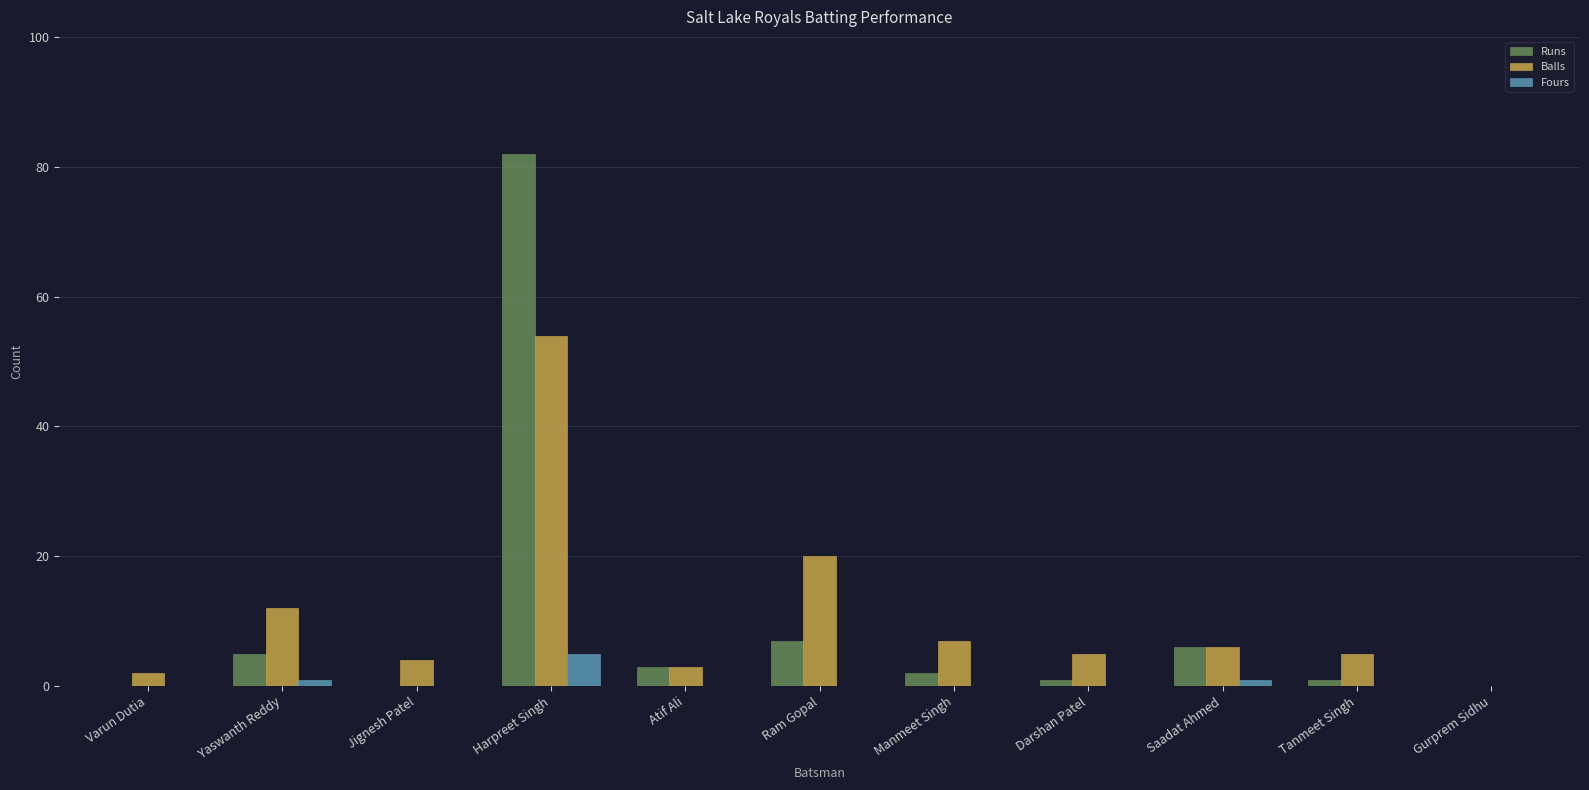

At which label is Balls closest to 27?

Ram Gopal